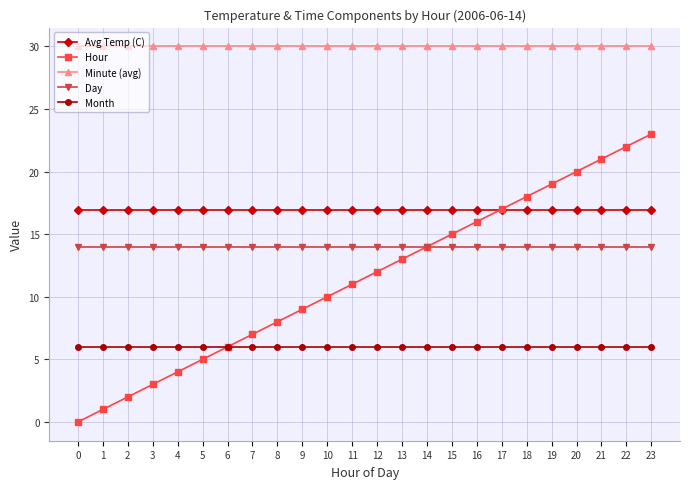

Rank the series at 5 from lowest to highest value.

Hour, Month, Day, Avg Temp (C), Minute (avg)